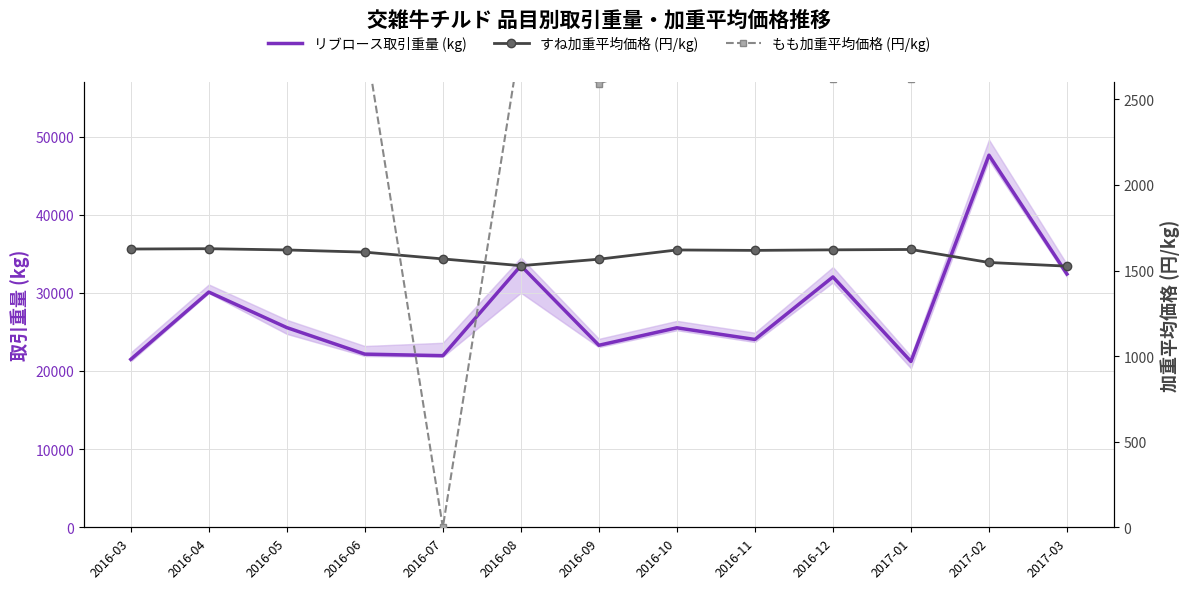

Rank the series by their maximum value, from lowest to highest.

すね加重平均価格 (円/kg), もも加重平均価格 (円/kg), リブロース取引重量 (kg)